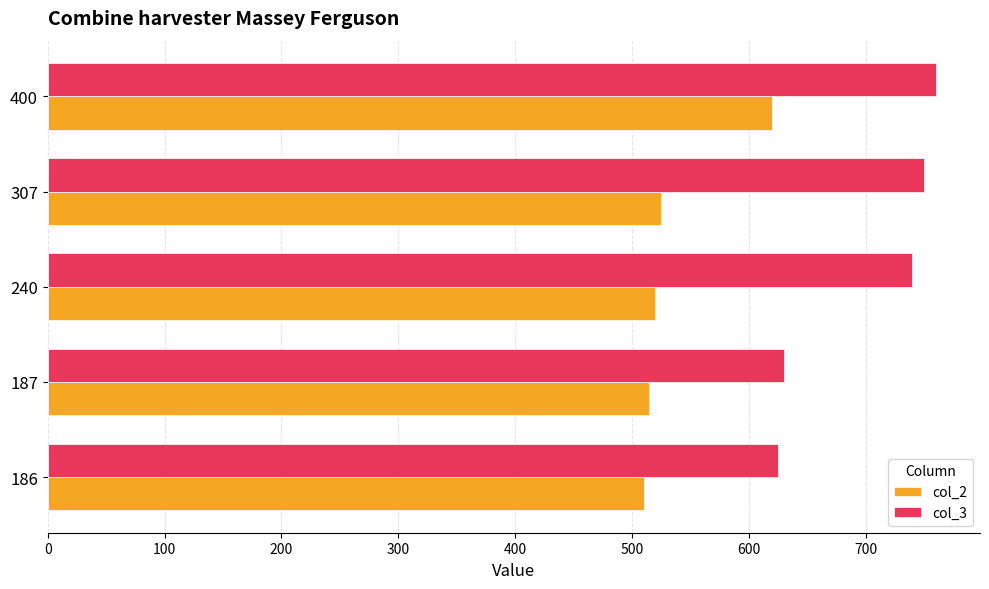

Which series has the largest range (max minus min)?

col_3